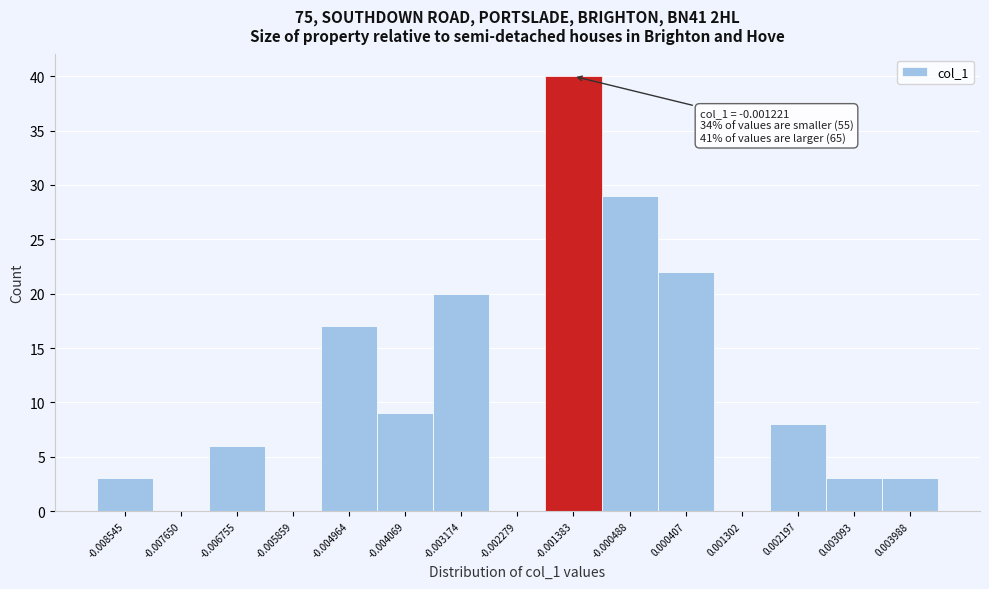

Reading left to right, list all the values displayed in this chart.

-0.008545=3	-0.007650=0	-0.006755=6	-0.005859=0	-0.004964=17	-0.004069=9	-0.003174=20	-0.002279=0	-0.001383=40	-0.000488=29	0.000407=22	0.001302=0	0.002197=8	0.003093=3	0.003988=3